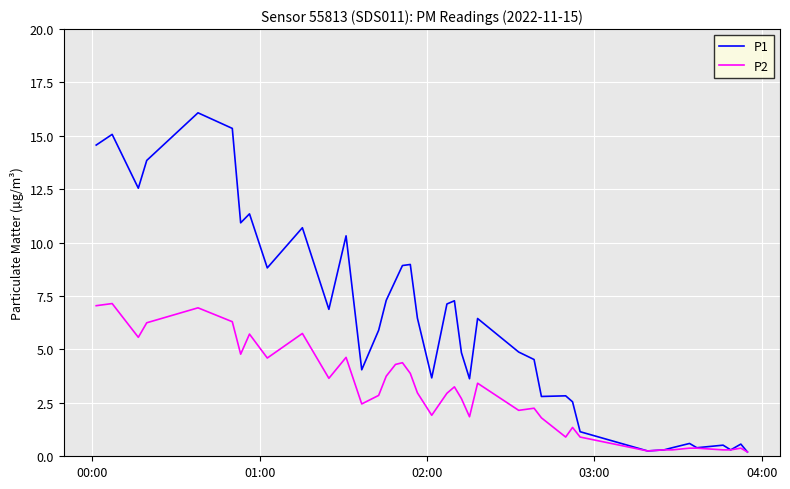

Rank the series by their average value, from lowest to highest.

P2, P1